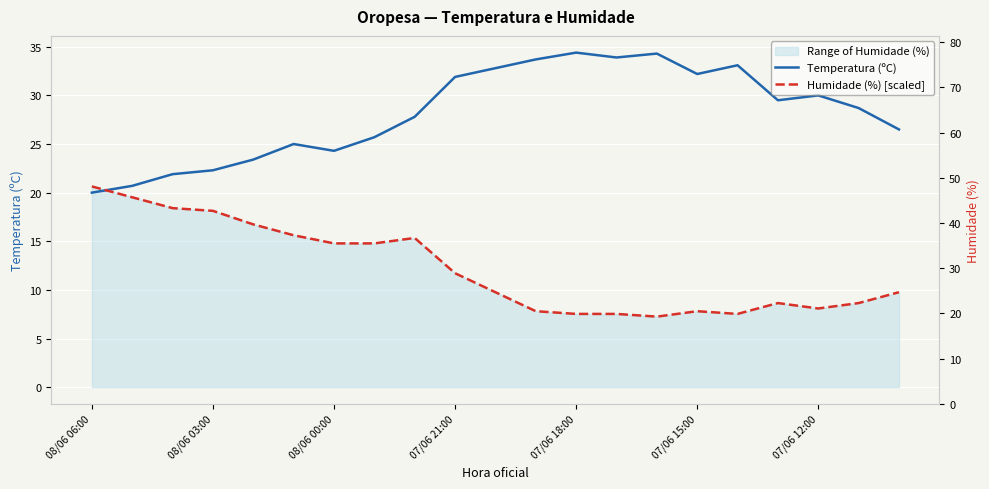

List the series in order of their overall mean, highest first.

Temperatura (ºC), Humidade (%) [scaled]